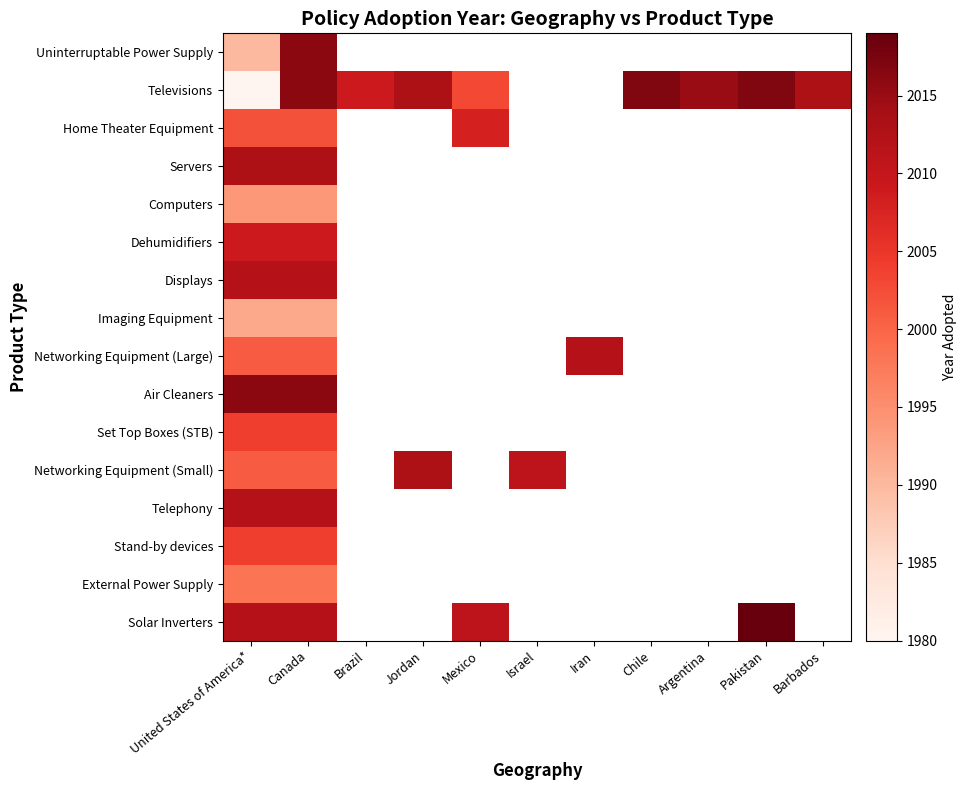

Which category has the highest value across all series?

Pakistan